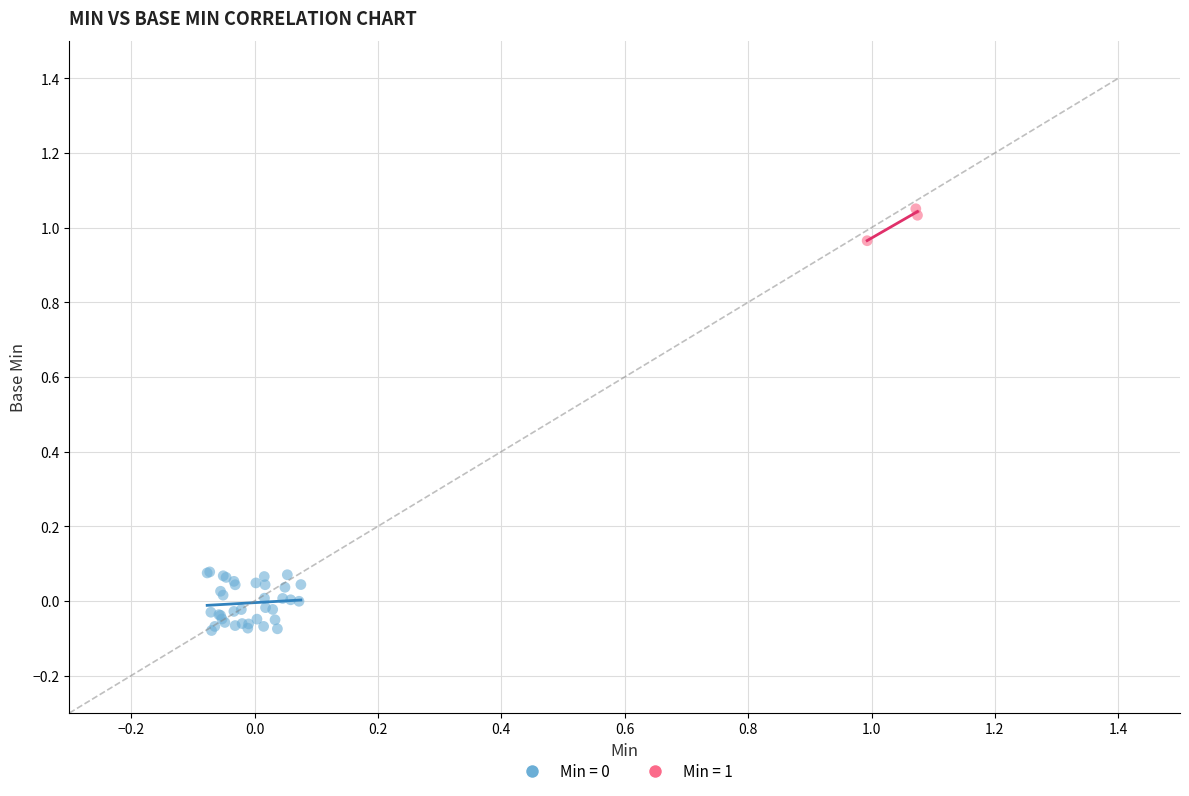

Which series reaches the maximum Y coordinate?

Min = 1